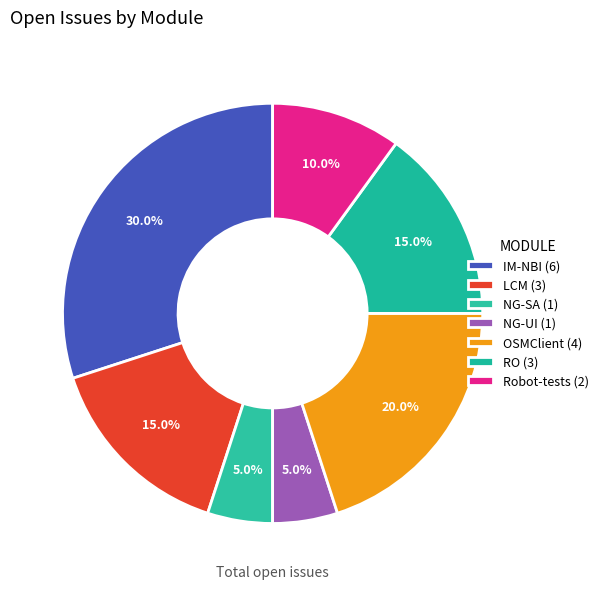

Do Robot-tests and OSMClient together represent more than half of the pie?

No